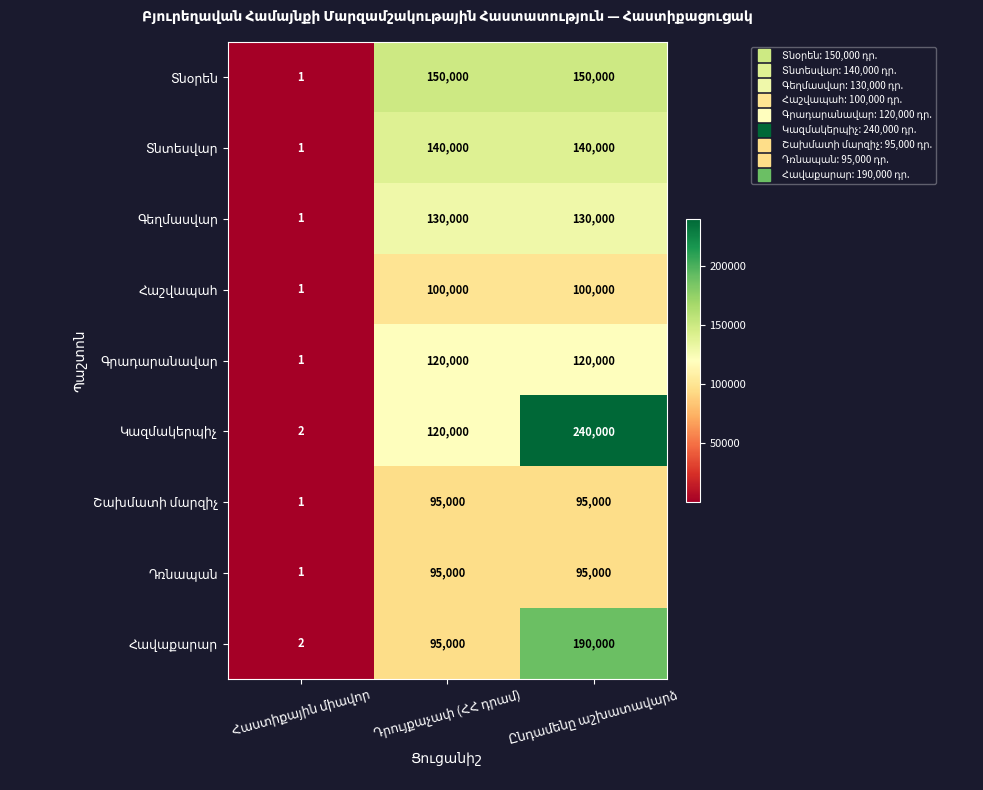

How many data points does each series have?

3